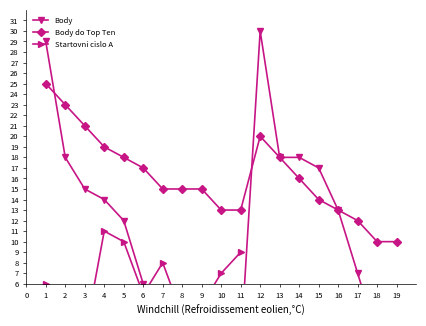

Which series has the widest spread of values?

Body